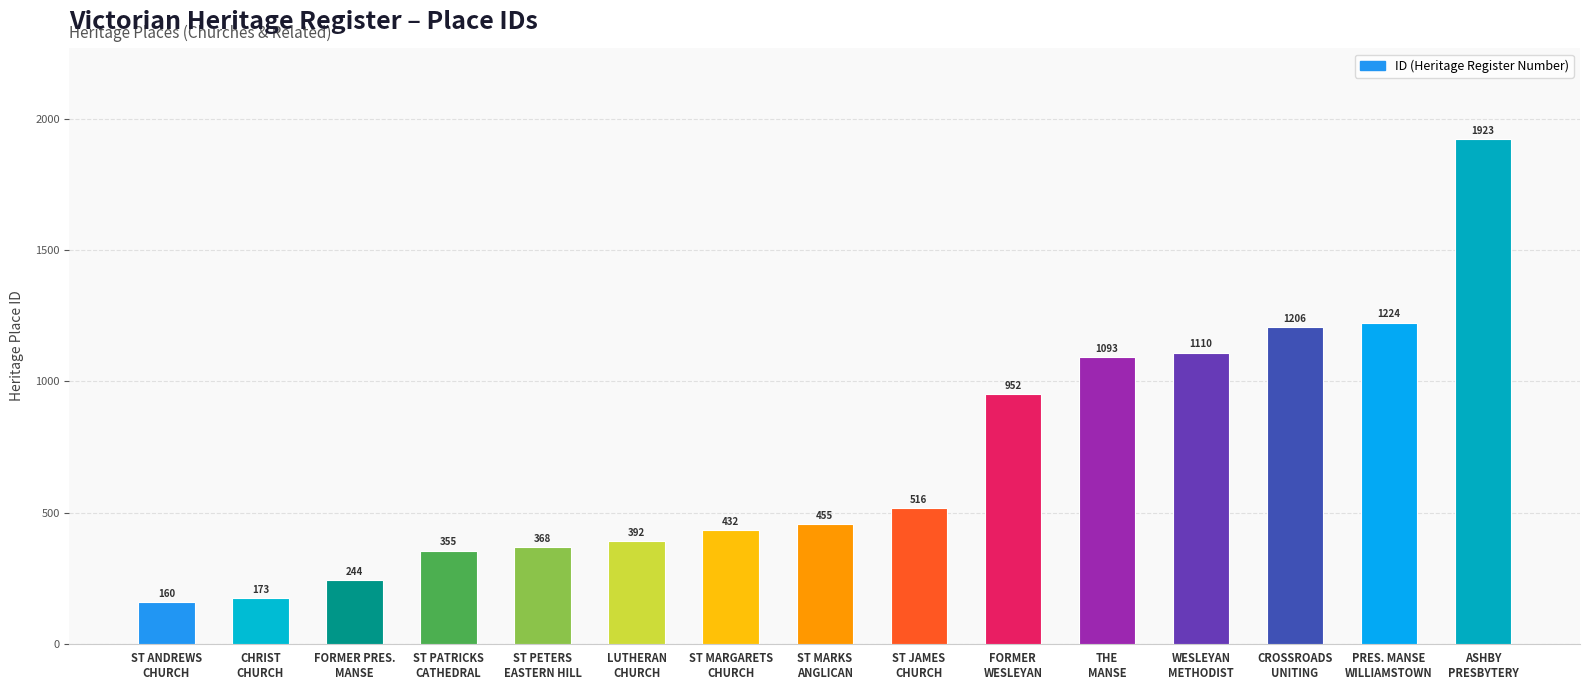

How many distinct data groups are displayed?

1